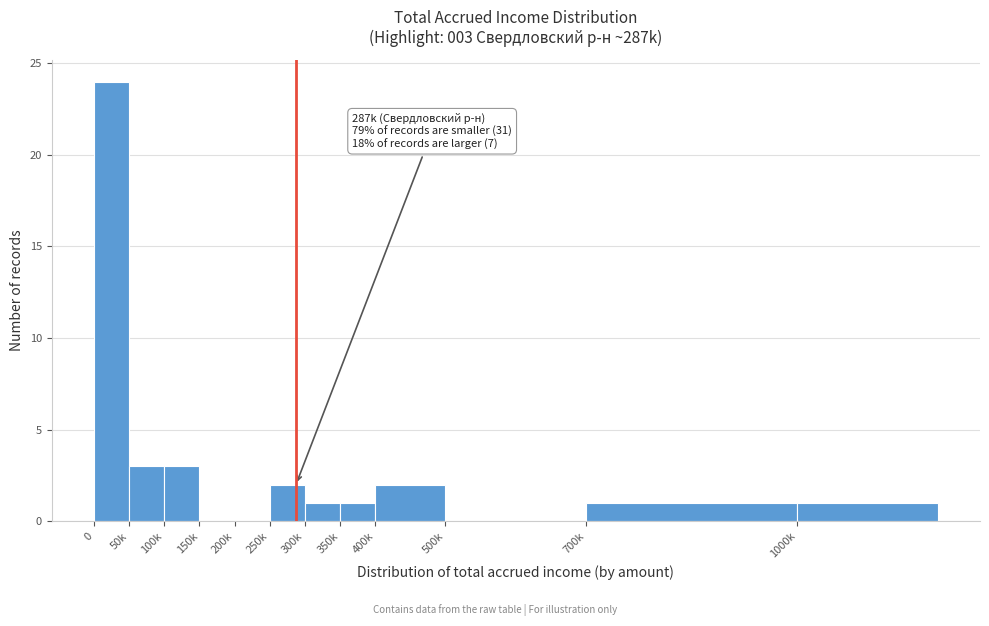

Reading right to left, transcribe all the data shown in this chart.

1000k=1	700k=1	500k=0	400k=2	350k=1	300k=1	250k=2	200k=0	150k=0	100k=3	50k=3	0=24